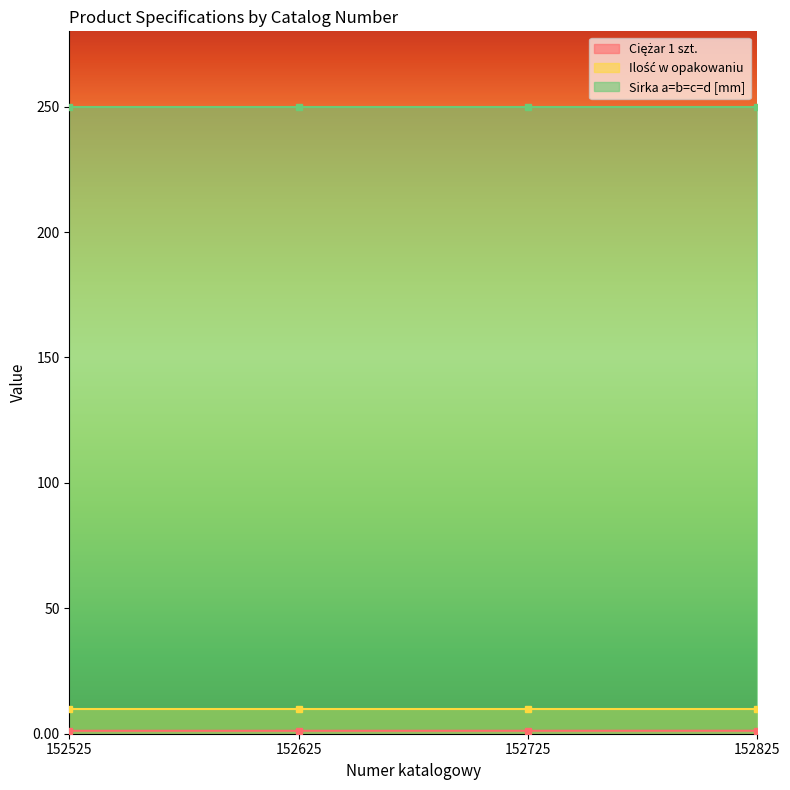

Reading left to right, list all the values displayed in this chart.

Ciężar 1 szt.: 1.2	1.2	1.2	1.2
Ilość w opakowaniu: 10.0	10.0	10.0	10.0
Sirka a=b=c=d [mm]: 250.0	250.0	250.0	250.0